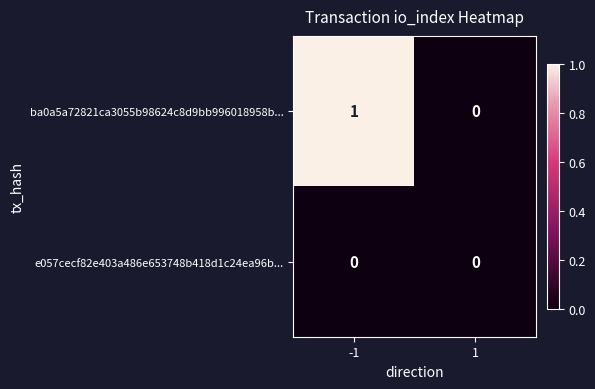

List the series in order of their peak value, highest first.

ba0a5a72821ca3055b98624c8d9bb996018958b..., e057cecf82e403a486e653748b418d1c24ea96b...